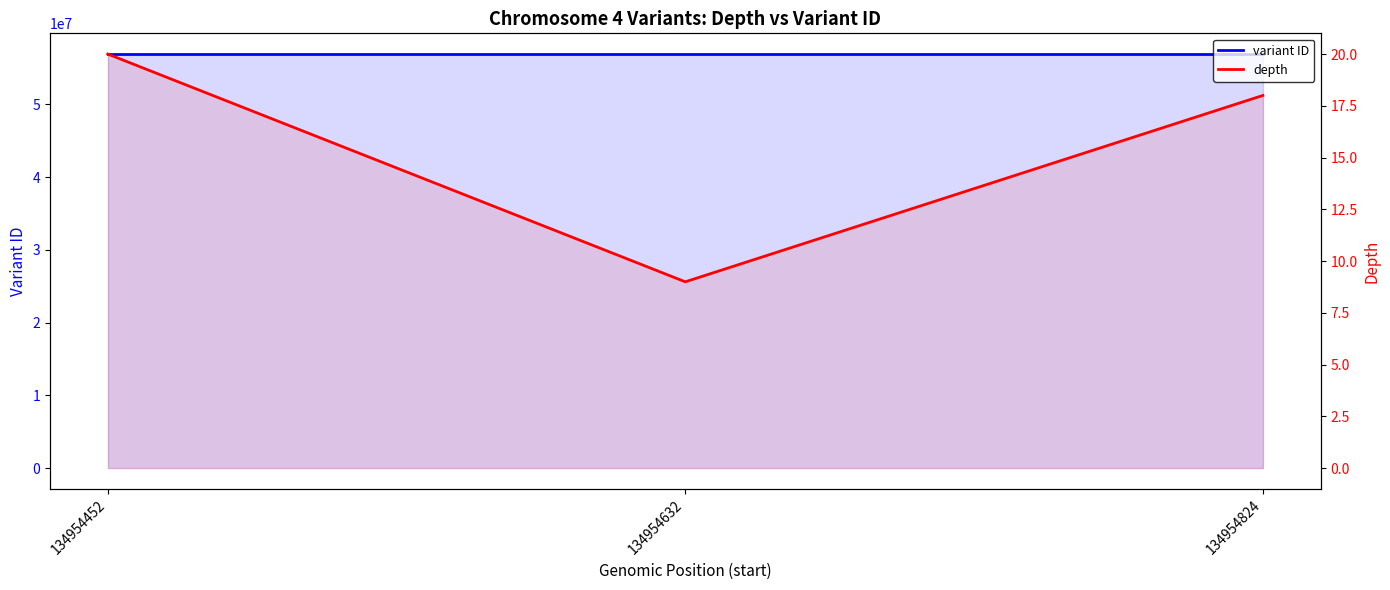

The value of depth at 134954824 is 24. True or false?

False